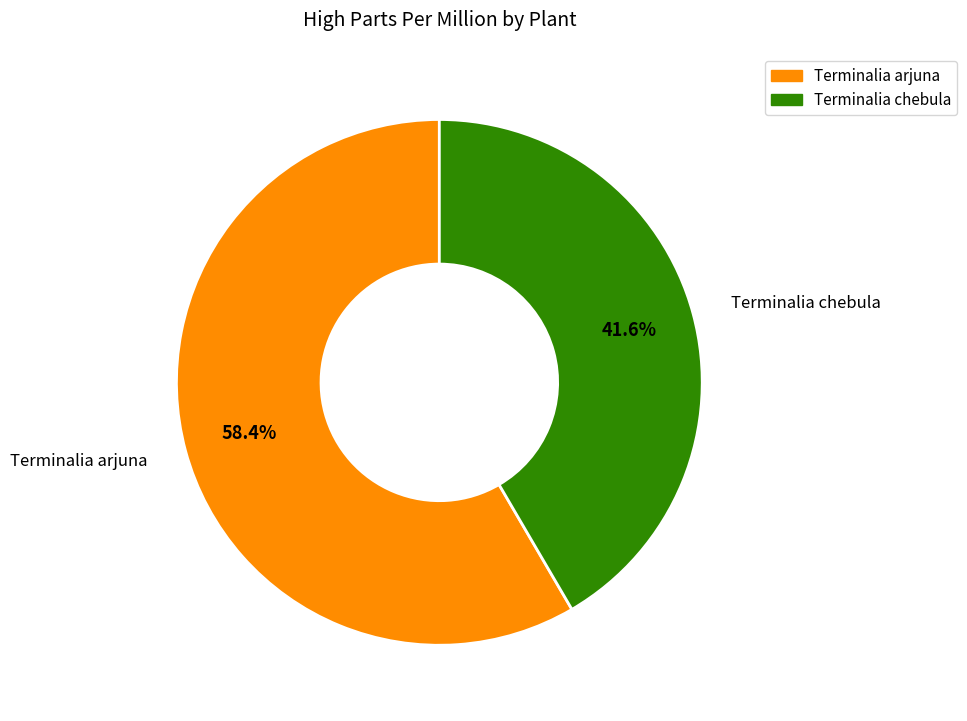

Is it true that Terminalia arjuna is 70% of the pie?

False